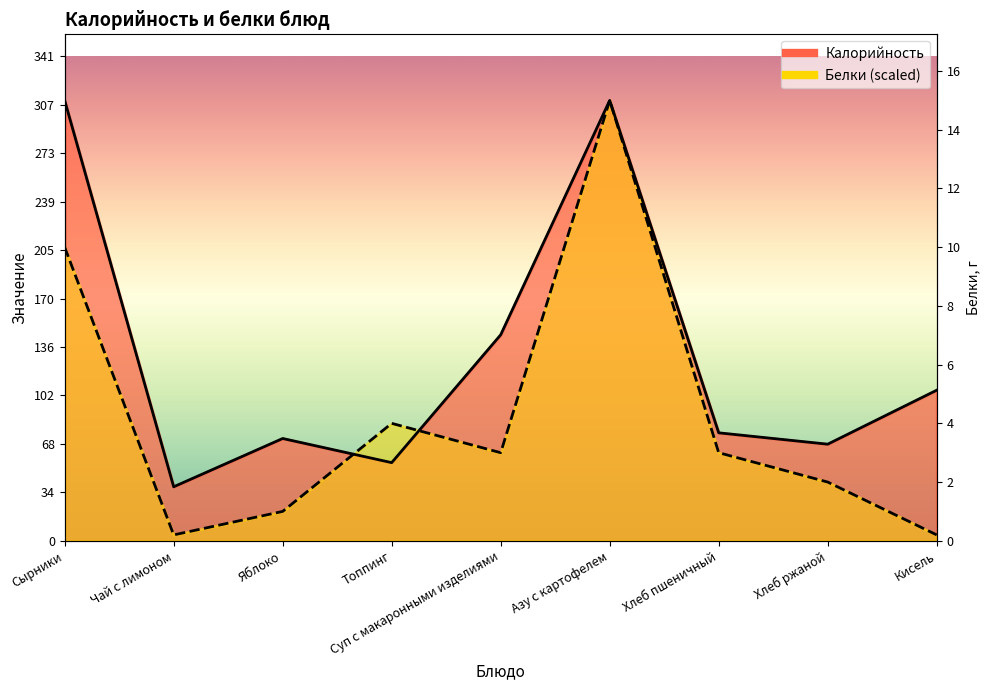

What is the label of the 2nd point from the left?

Чай с лимоном